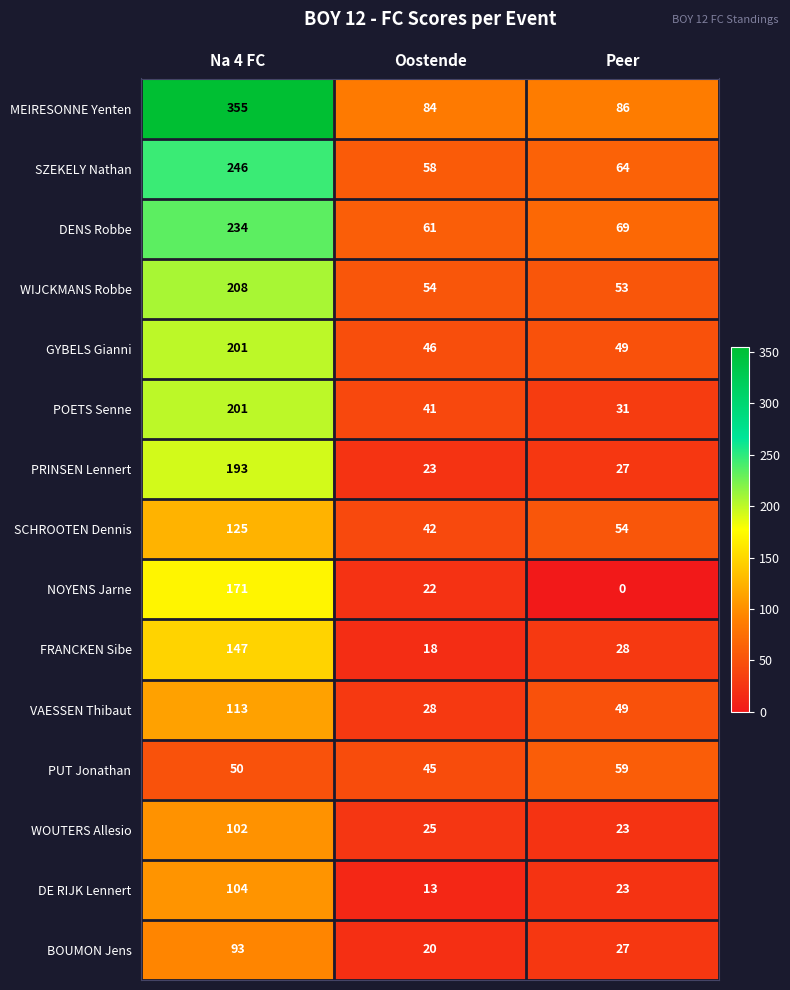

At which category does the chart reach its peak across all series?

Na 4 FC